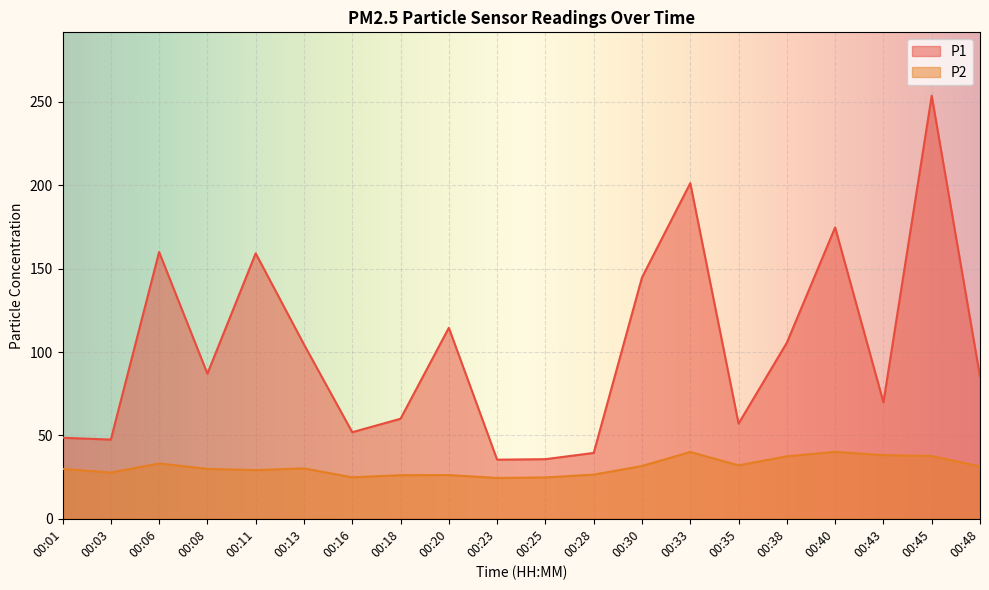

The P1 series shows 38.9 at 00:43. True or false?

False